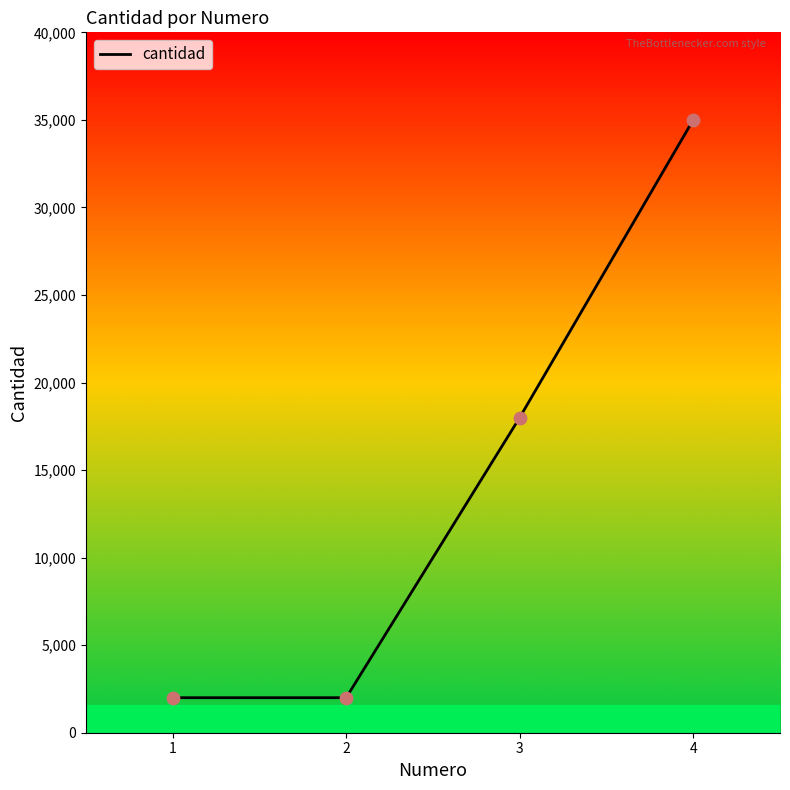

What is the change in value from 2 to 3?

+16000